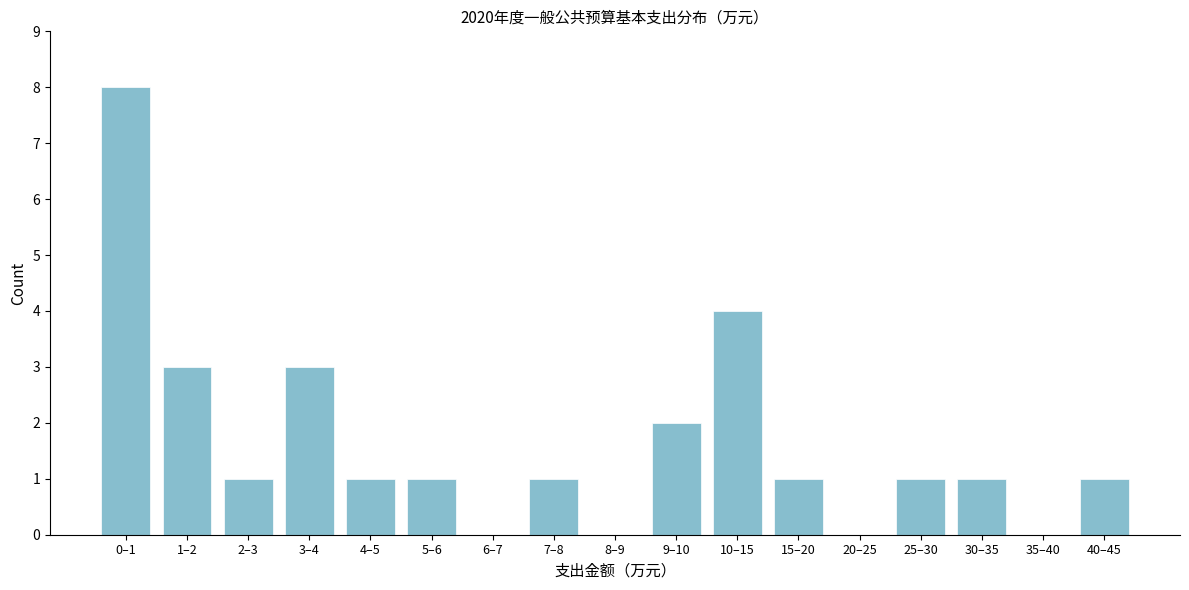

Reading left to right, list all the values displayed in this chart.

0–1=8	1–2=3	2–3=1	3–4=3	4–5=1	5–6=1	6–7=0	7–8=1	8–9=0	9–10=2	10–15=4	15–20=1	20–25=0	25–30=1	30–35=1	35–40=0	40–45=1